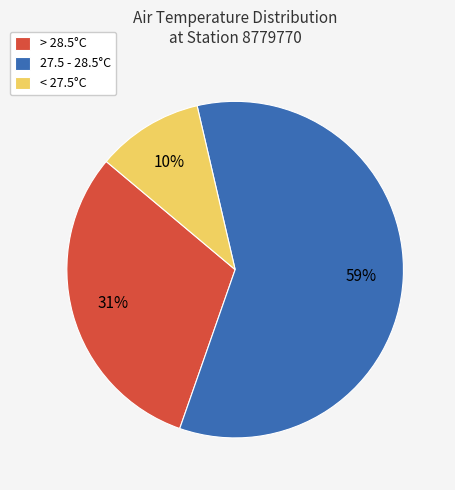

Which has a higher value, 27.5 - 28.5°C or < 27.5°C?

27.5 - 28.5°C